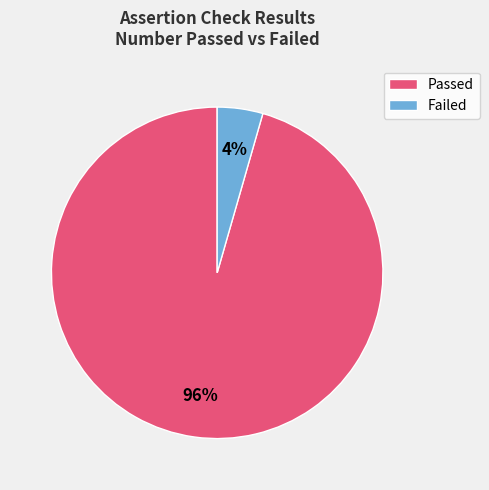

To the nearest percent, what is the average slice percentage?

50%